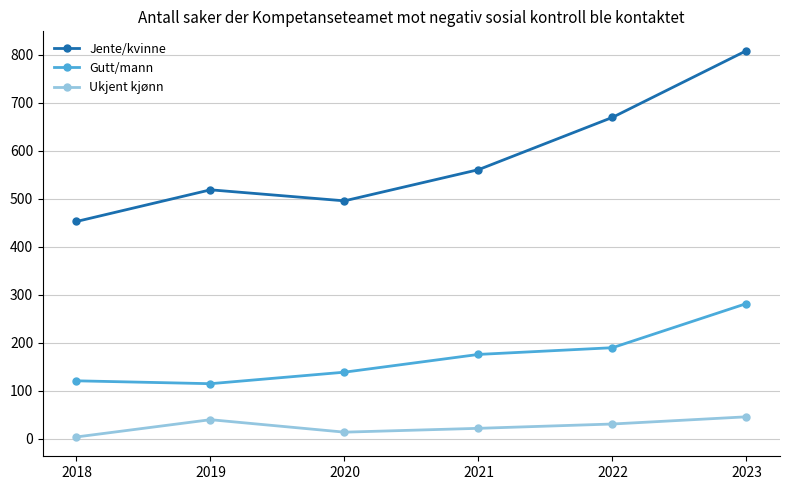

At which label does Jente/kvinne reach its minimum?

2018